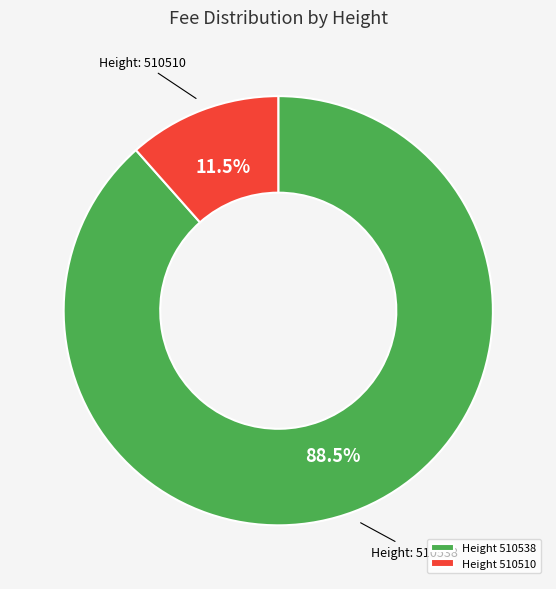

Combined, do Height 510510 and Height 510538 account for over 50%?

Yes